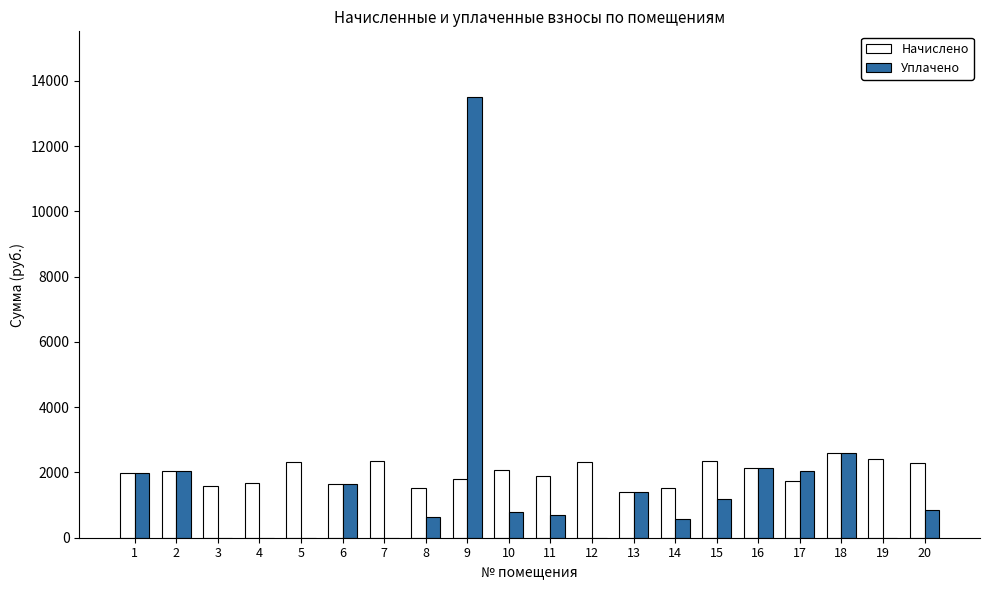

How many data points does each series have?

20